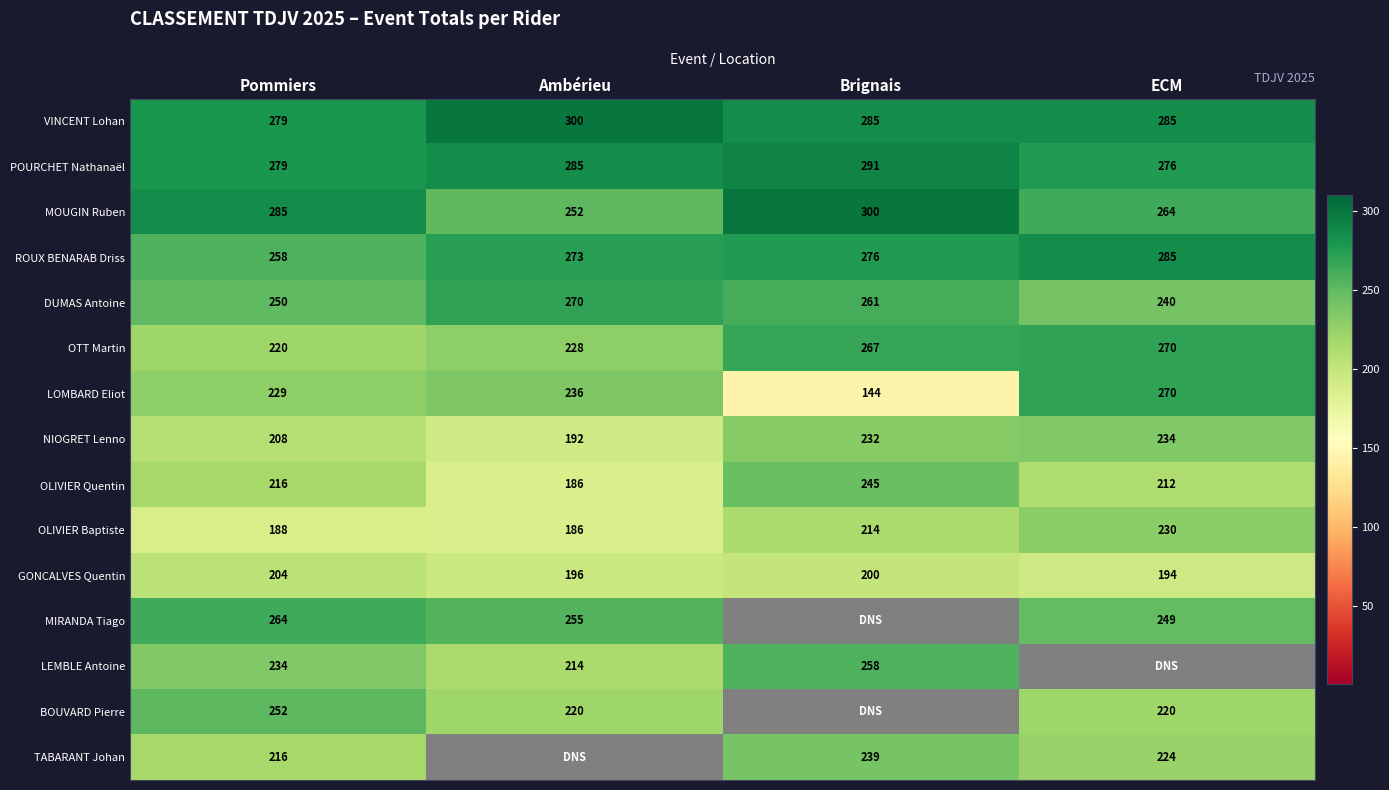

At which category is the sum across all series the highest?

Pommiers